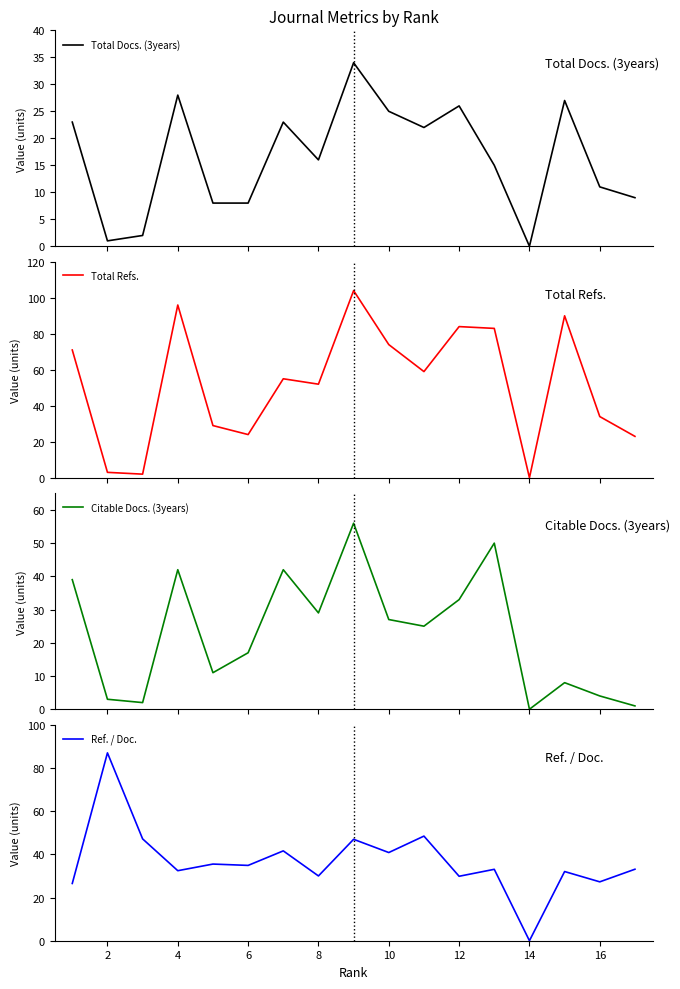

Is the value of Citable Docs. (3years) at 14 greater than the value of Ref. / Doc. at 8?

No